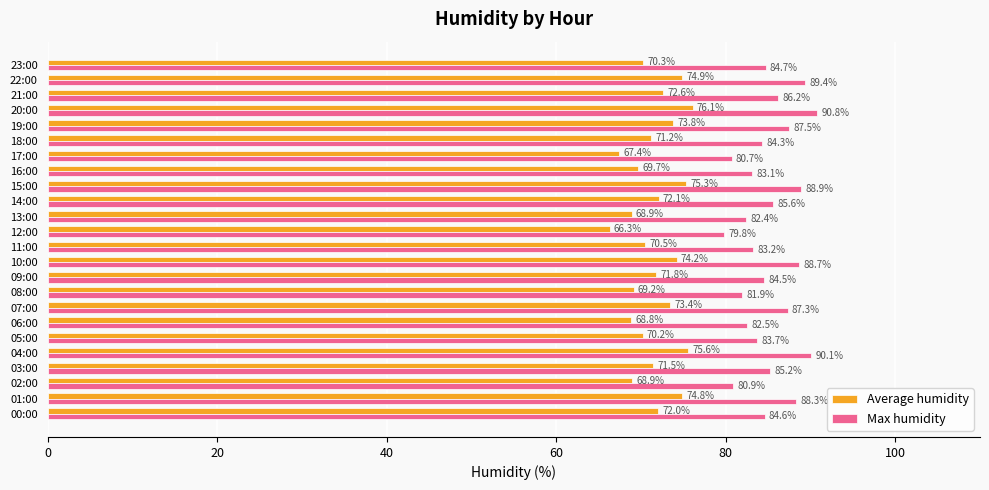

At 19:00, list the series in order from smallest to largest.

Average humidity, Max humidity